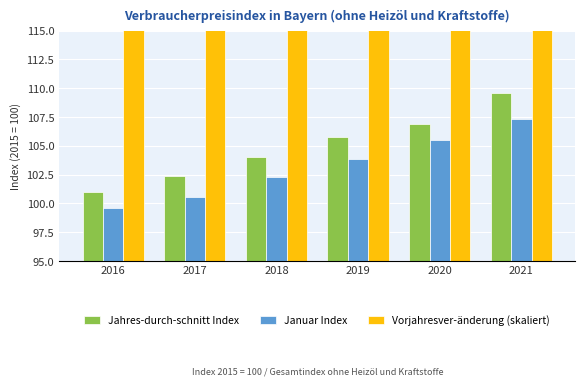

What is the maximum value shown in the chart?

205.0